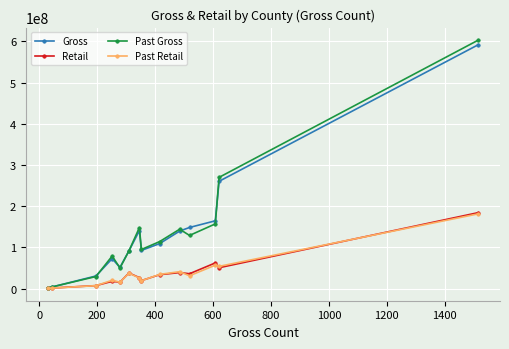

True or false: Gross has more than 1 interior local peaks.

True